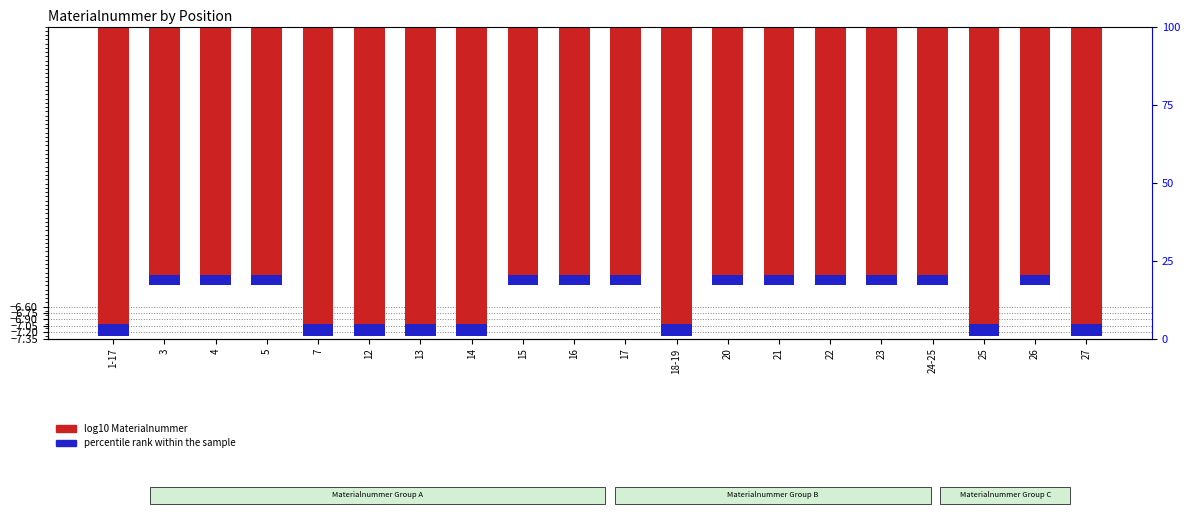

What is the lowest value of the log10 Materialnummer series?

-7.3